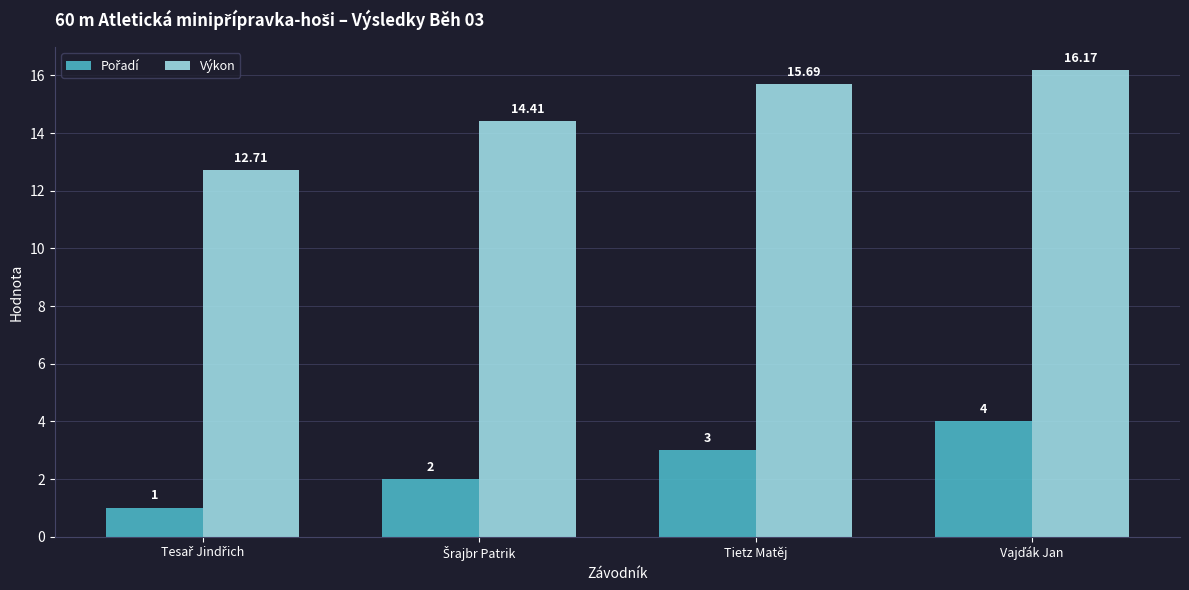

Which series has the largest total across all categories?

Výkon